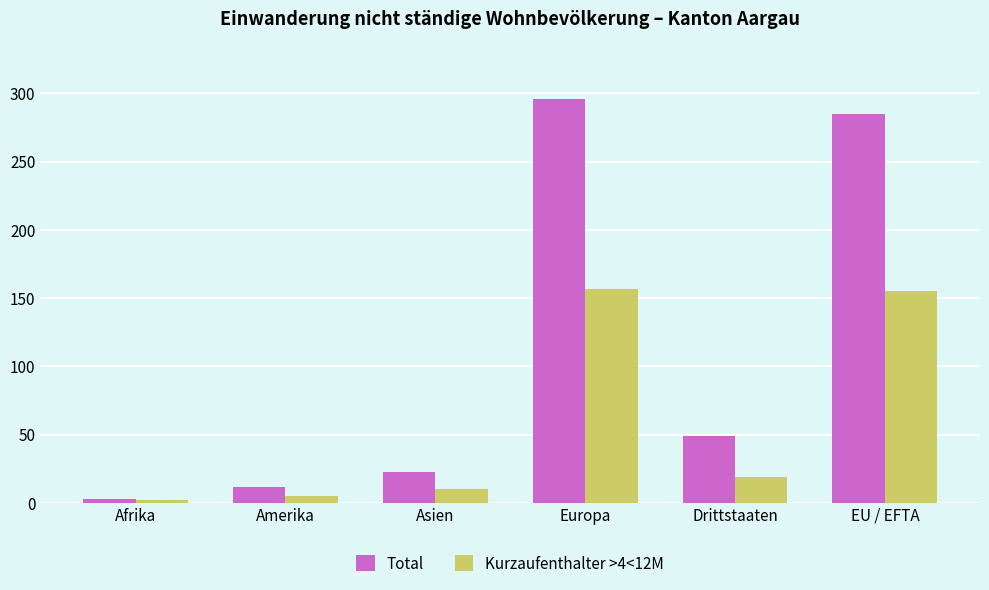

What is the label of the 2nd bar from the left?

Amerika